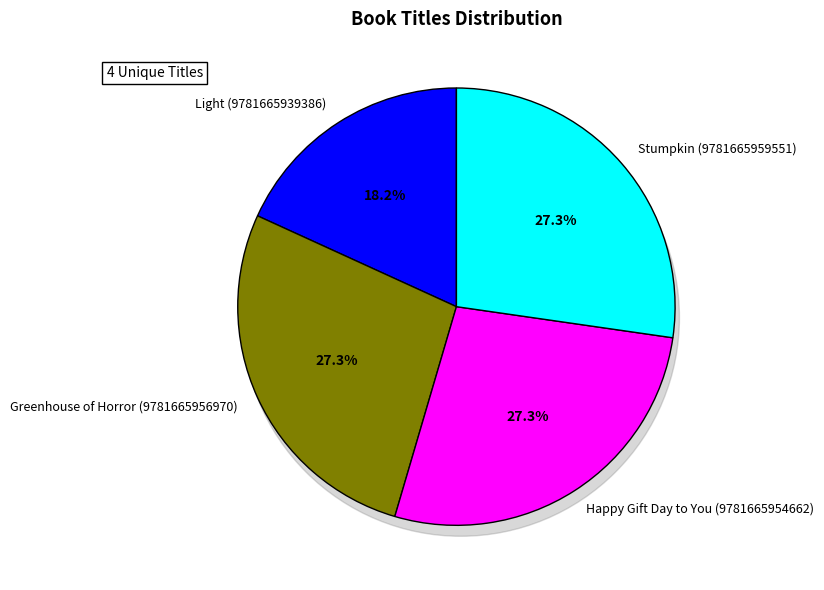

What is the change in value from Light (9781665939386) to Greenhouse of Horror (9781665956970)?

+1